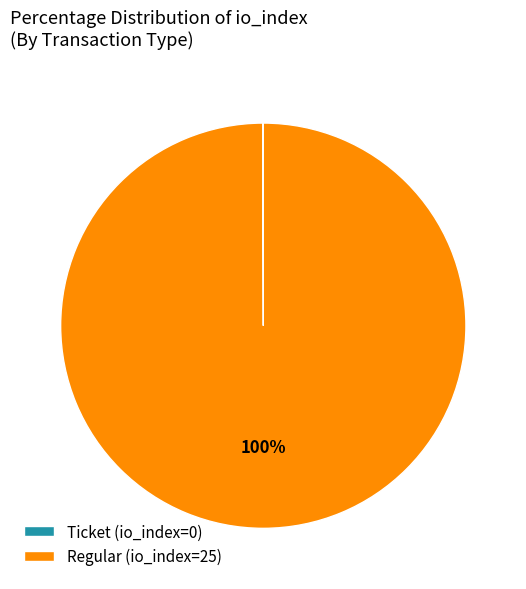

The Regular (io_index=25) slice represents 100% of the pie. True or false?

True